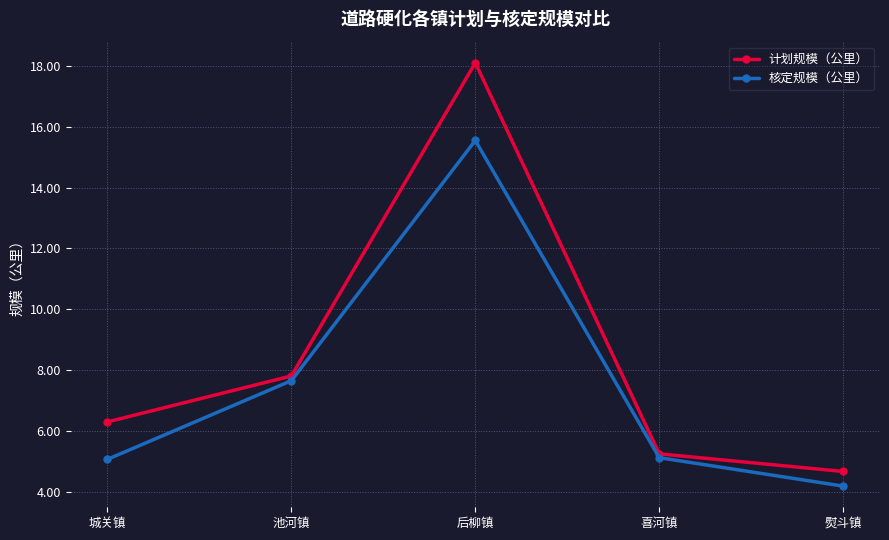

How many data points does each series have?

5